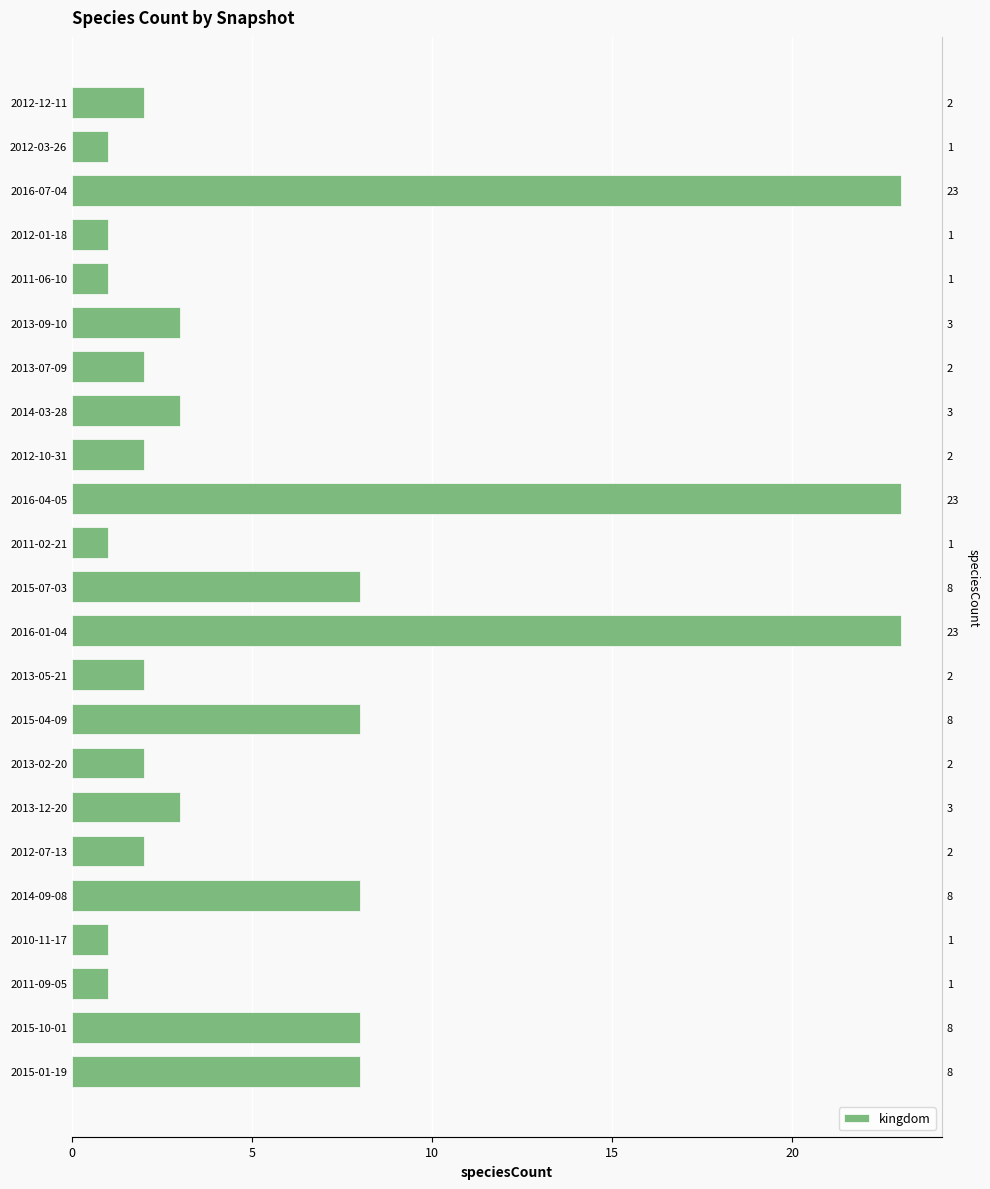

Reading left to right, extract all data points from this chart.

8	8	1	1	8	2	3	2	8	2	23	8	1	23	2	3	2	3	1	1	23	1	2